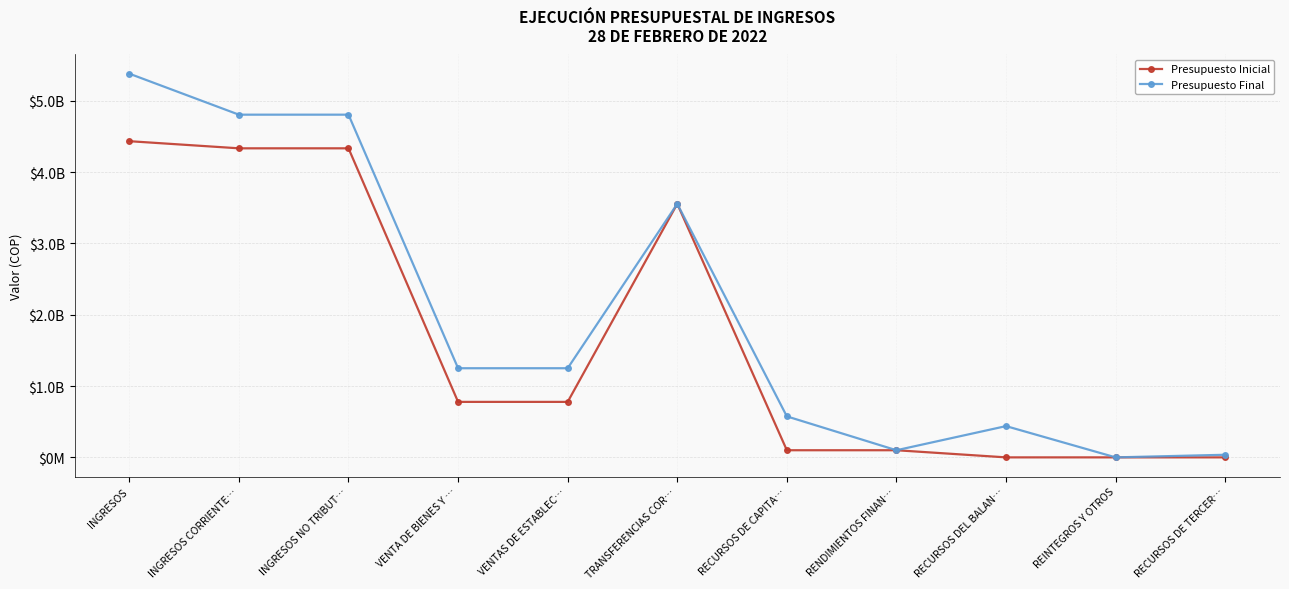

Is this an area chart (filled region under the line)?

No